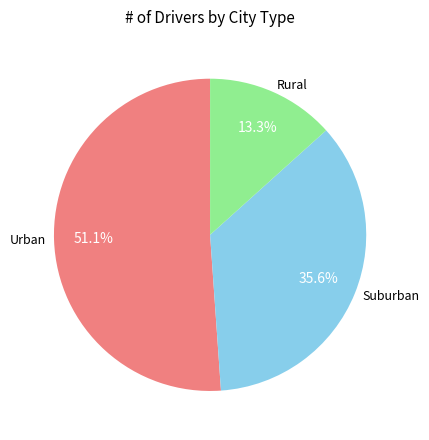

Count the number of slices in the pie.

3